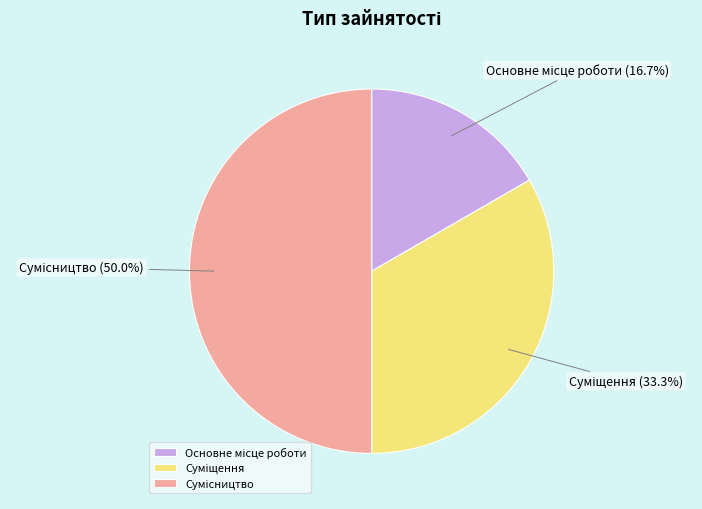

What is the ratio of the value at Сумісництво to the value at Основне місце роботи?

3.0